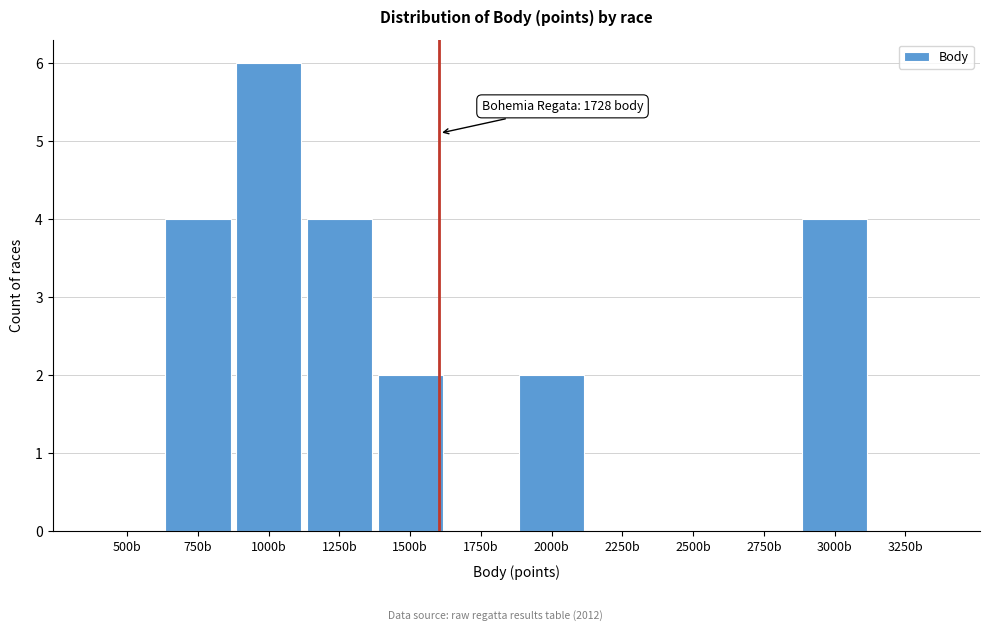

Reading right to left, transcribe all the data shown in this chart.

3250b=0	3000b=4	2750b=0	2500b=0	2250b=0	2000b=2	1750b=0	1500b=2	1250b=4	1000b=6	750b=4	500b=0